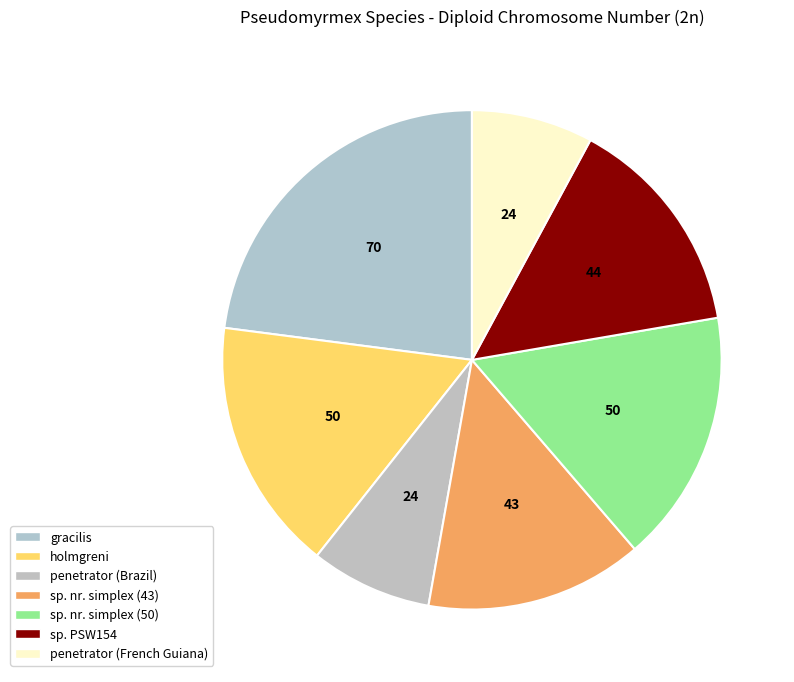

Is there a majority slice in this chart?

No